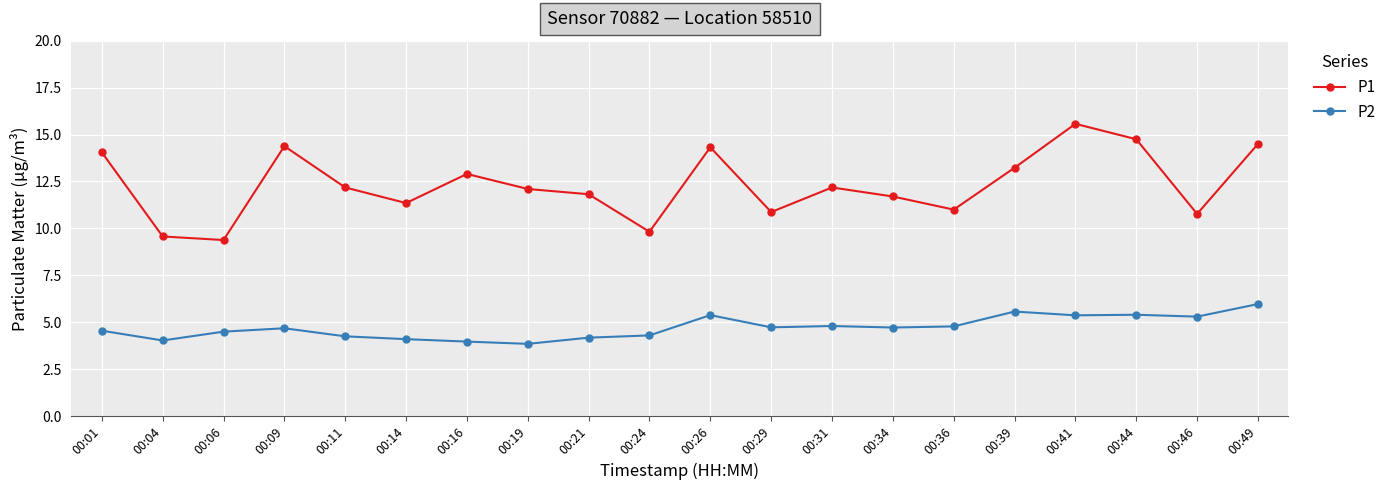

What is the difference between the highest and lowest values at 00:24?

5.5